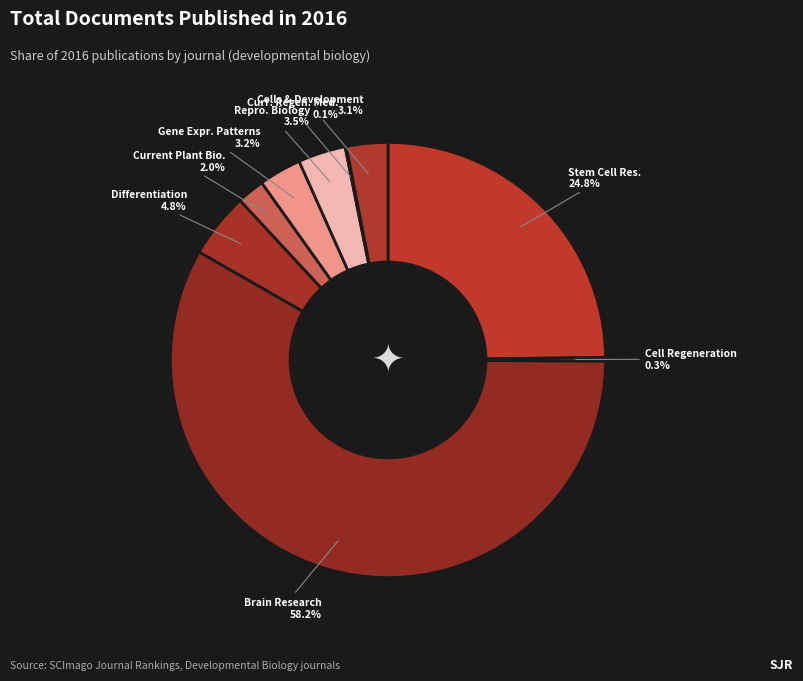

What percentage do Cells & Development and Current Plant Bio. together represent?

5.1%